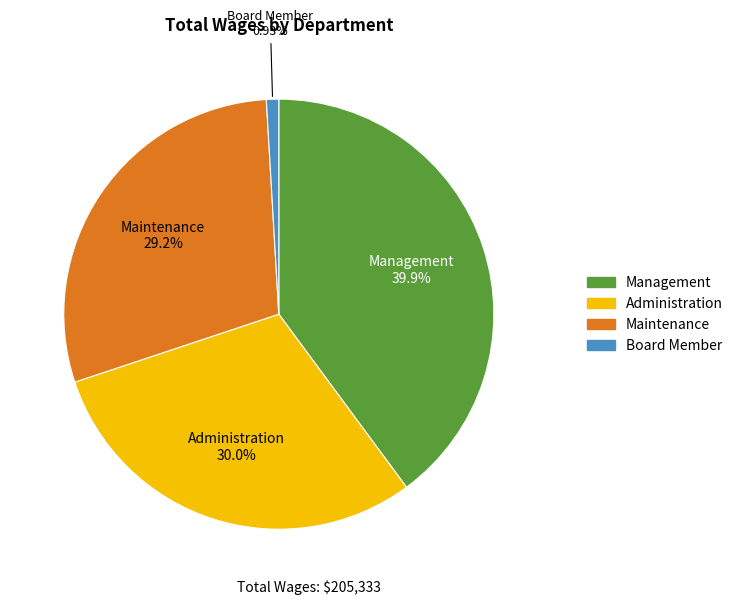

To the nearest percent, what is the average slice percentage?

25%